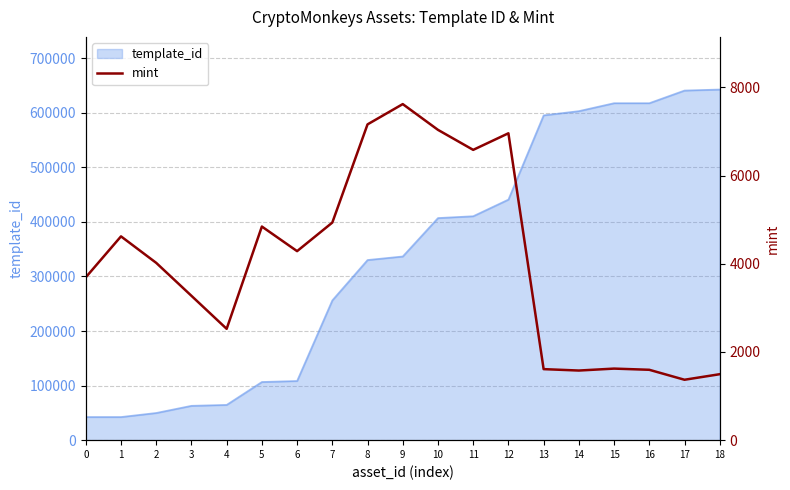

True or false: the data shows 3028 at 12.

False